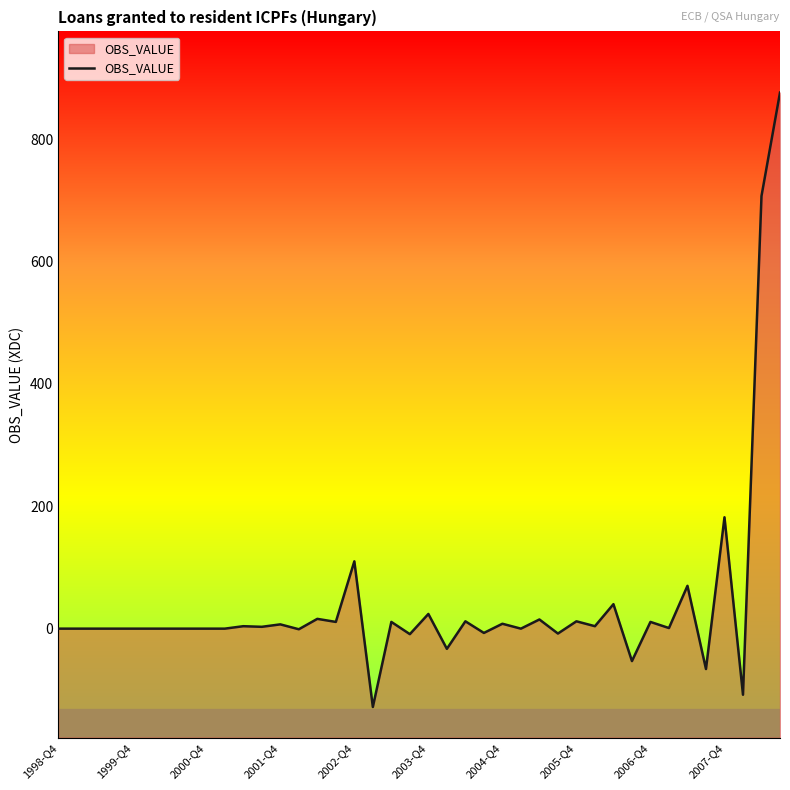

Reading right to left, what are all the values shown in this chart?

876	707	-108	182	-66	70	1	11	-53	40	4	12	-8	15	0	8	-7	12	-33	24	-9	11	-128	110	11	16	-1	7	3	4	0	0	0	0	0	0	0	0	0	0